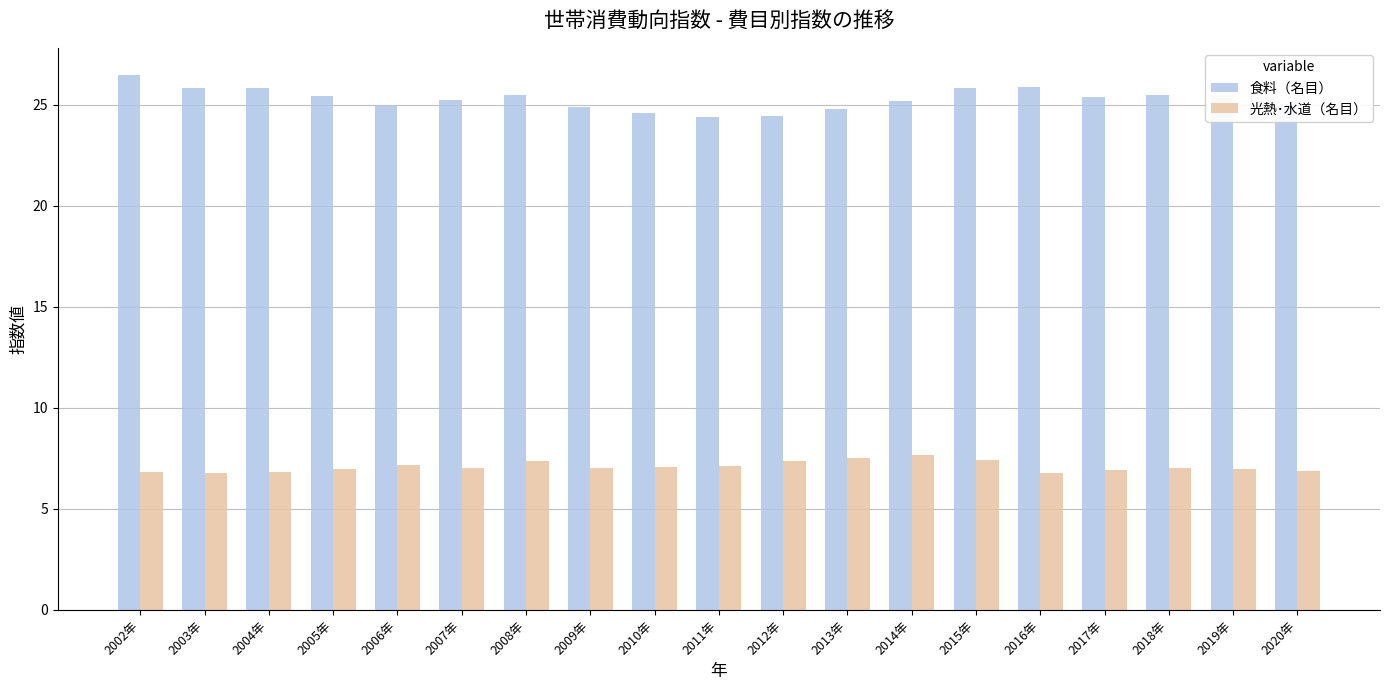

True or false: 食料（名目） has a value of 44.4 at 2017年.

False